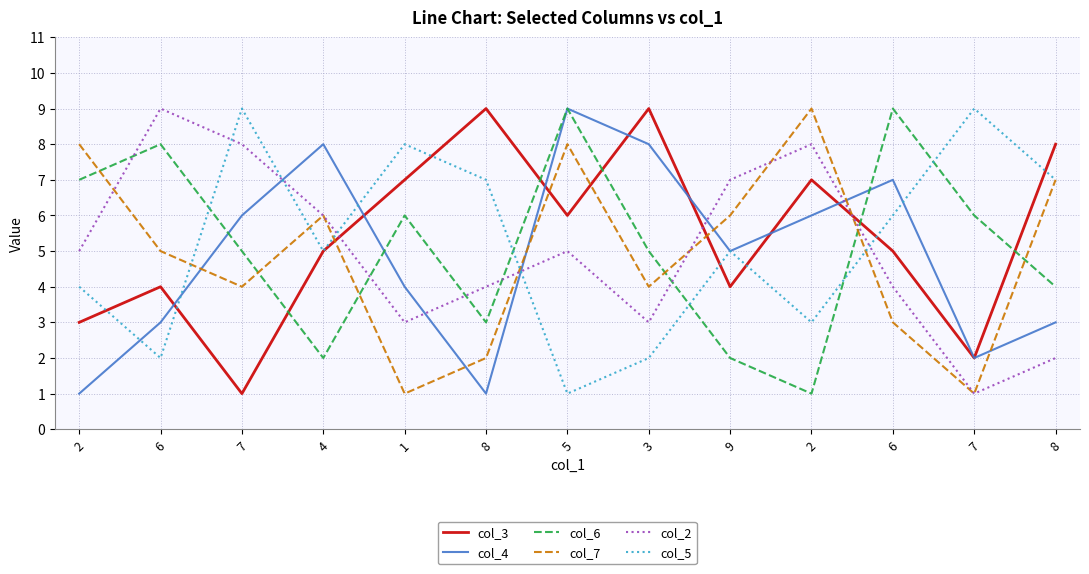

At which label is col_5 closest to 5?

4